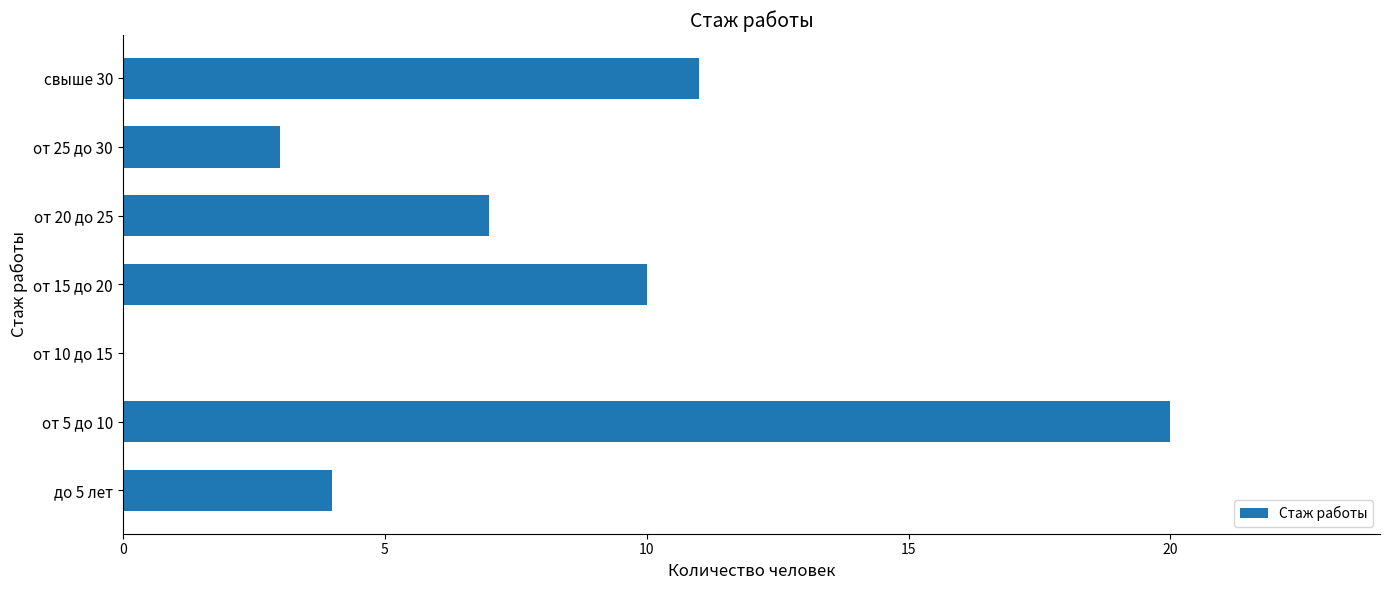

True or false: the data shows 10 at от 15 до 20.

True